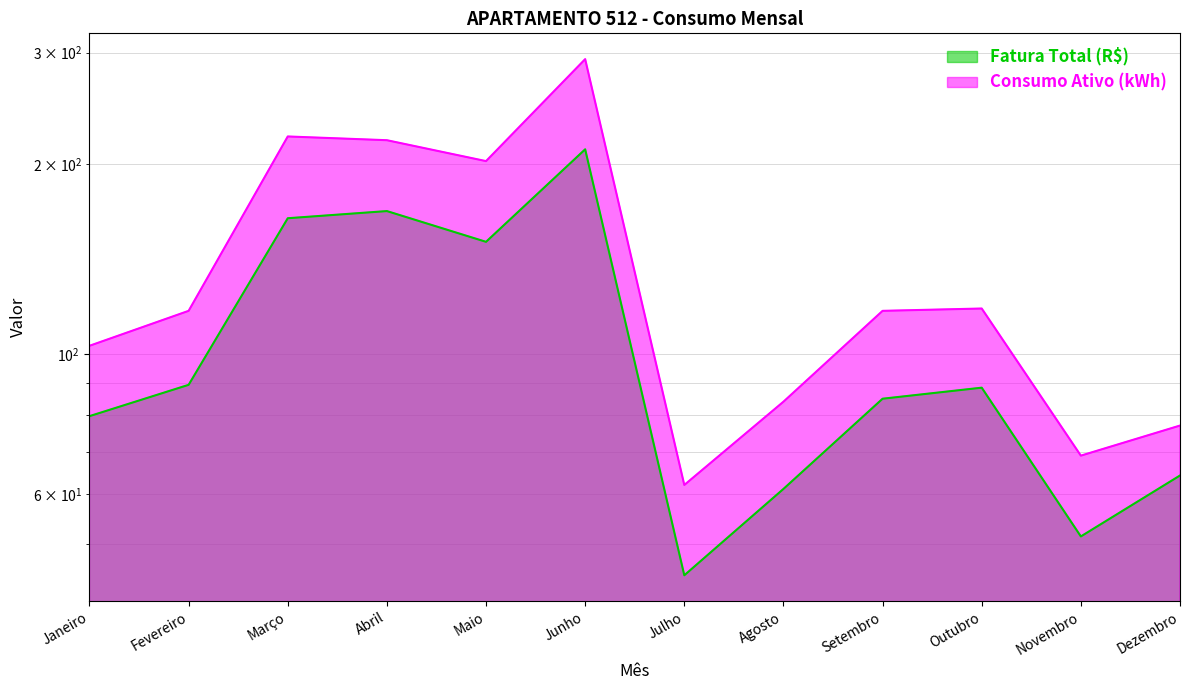

Reading right to left, transcribe all the data shown in this chart.

Fatura Total (R$): Dezembro=64.2	Novembro=51.4	Outubro=88.4	Setembro=84.9	Agosto=61.1	Julho=44.6	Junho=210.9	Maio=150.5	Abril=168.3	Março=164.0	Fevereiro=89.3	Janeiro=79.7
Consumo Ativo (kWh): Dezembro=77.0	Novembro=69.0	Outubro=118.0	Setembro=117.0	Agosto=84.0	Julho=62.0	Junho=293.0	Maio=202.0	Abril=218.0	Março=221.0	Fevereiro=117.0	Janeiro=103.0